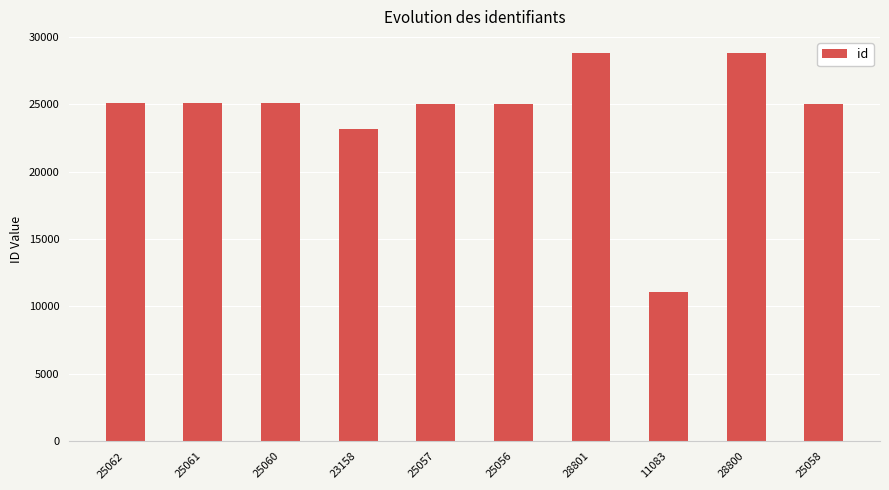

Does the chart contain stacked bars?

No